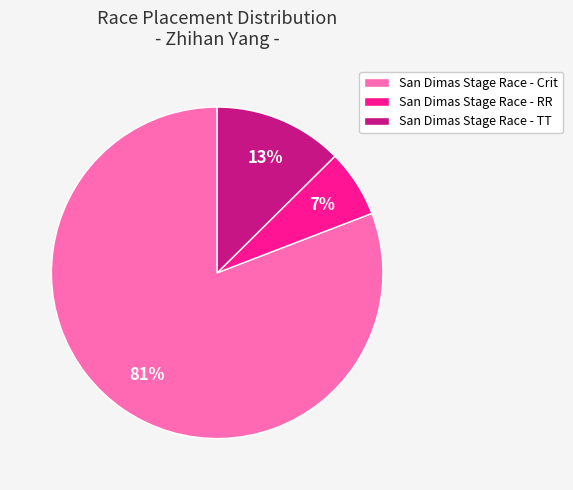

True or false: San Dimas Stage Race - RR accounts for 12% of the total.

False